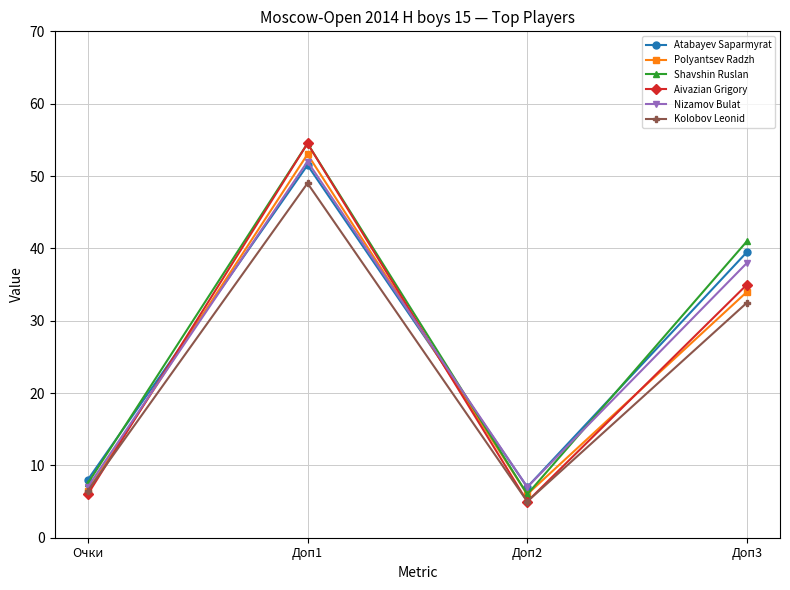

What position from the right is Очки?

4